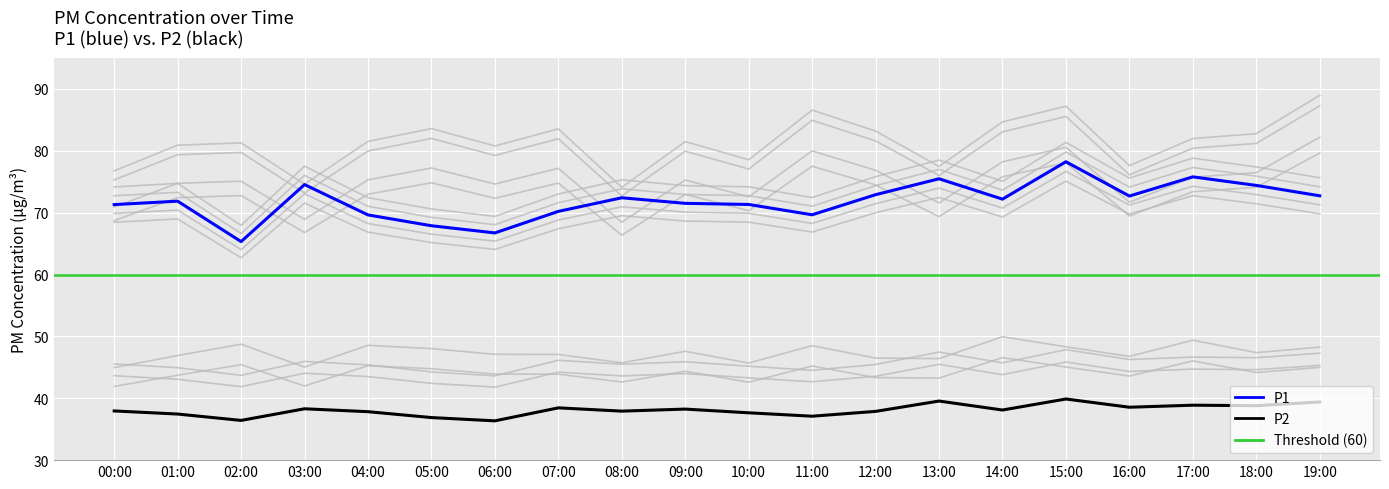

The value of P1 at 00:00 is 116.8. True or false?

False